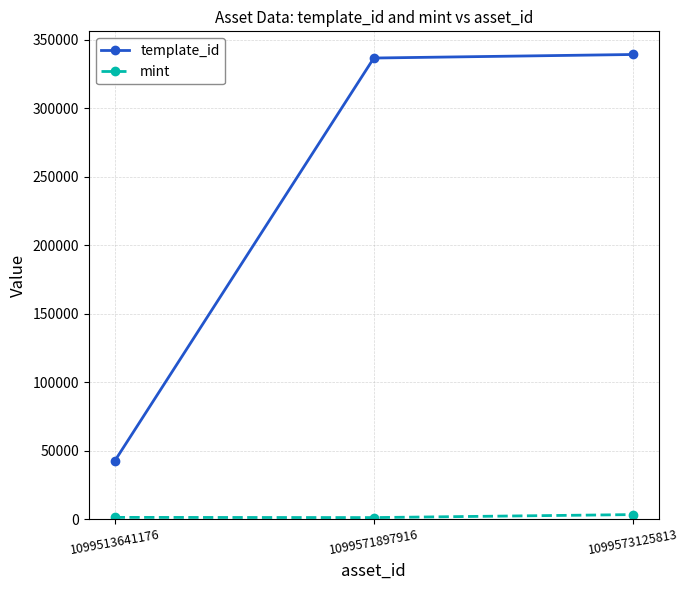

What is the sum of all template_id values?

718291